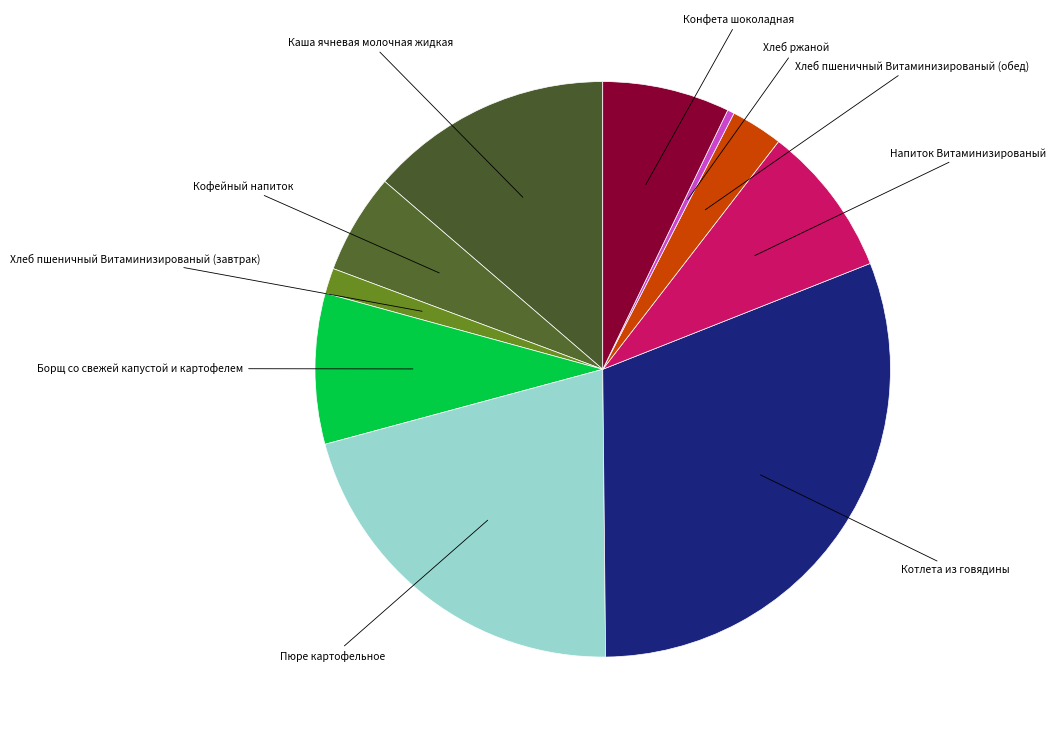

Rank the categories by value from highest to lowest.

Котлета из говядины, Пюре картофельное, Каша ячневая молочная жидкая, Напиток Витаминизированый, Борщ со свежей капустой и картофелем, Конфета шоколадная, Кофейный напиток, Хлеб пшеничный Витаминизированый (обед), Хлеб пшеничный Витаминизированый (завтрак), Хлеб ржаной